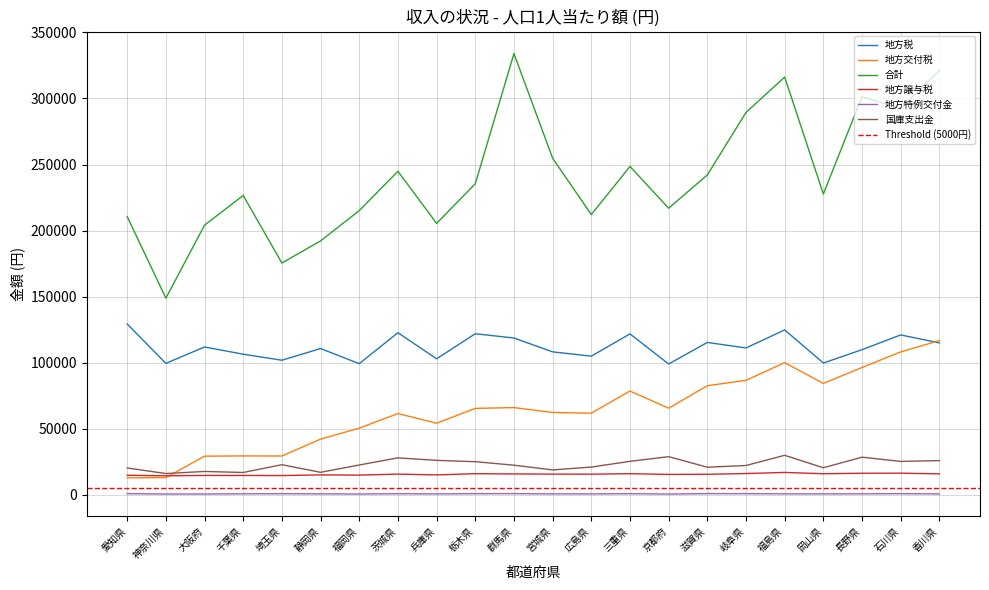

What is the difference between the 地方譲与税 values at 長野県 and 群馬県?

516